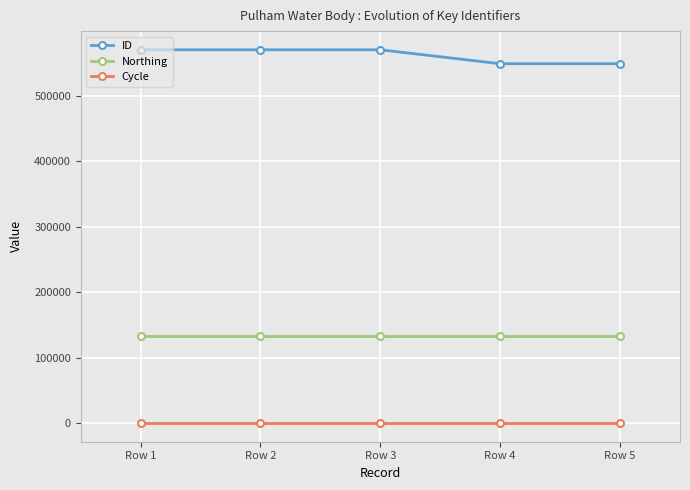

At which label does ID first exceed 569903?

Row 1